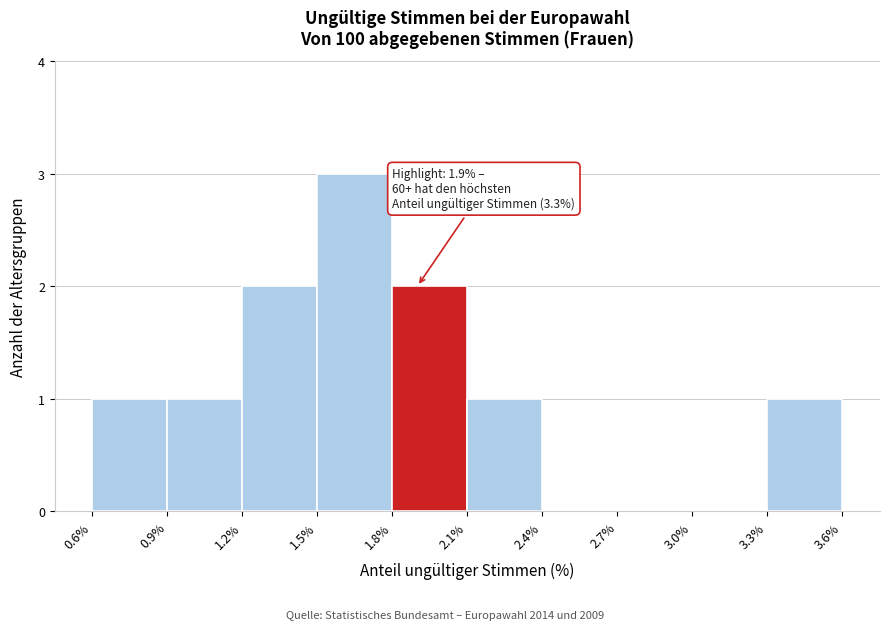

Over which range of the x-axis is the bar tallest?

1.5% to 1.8%